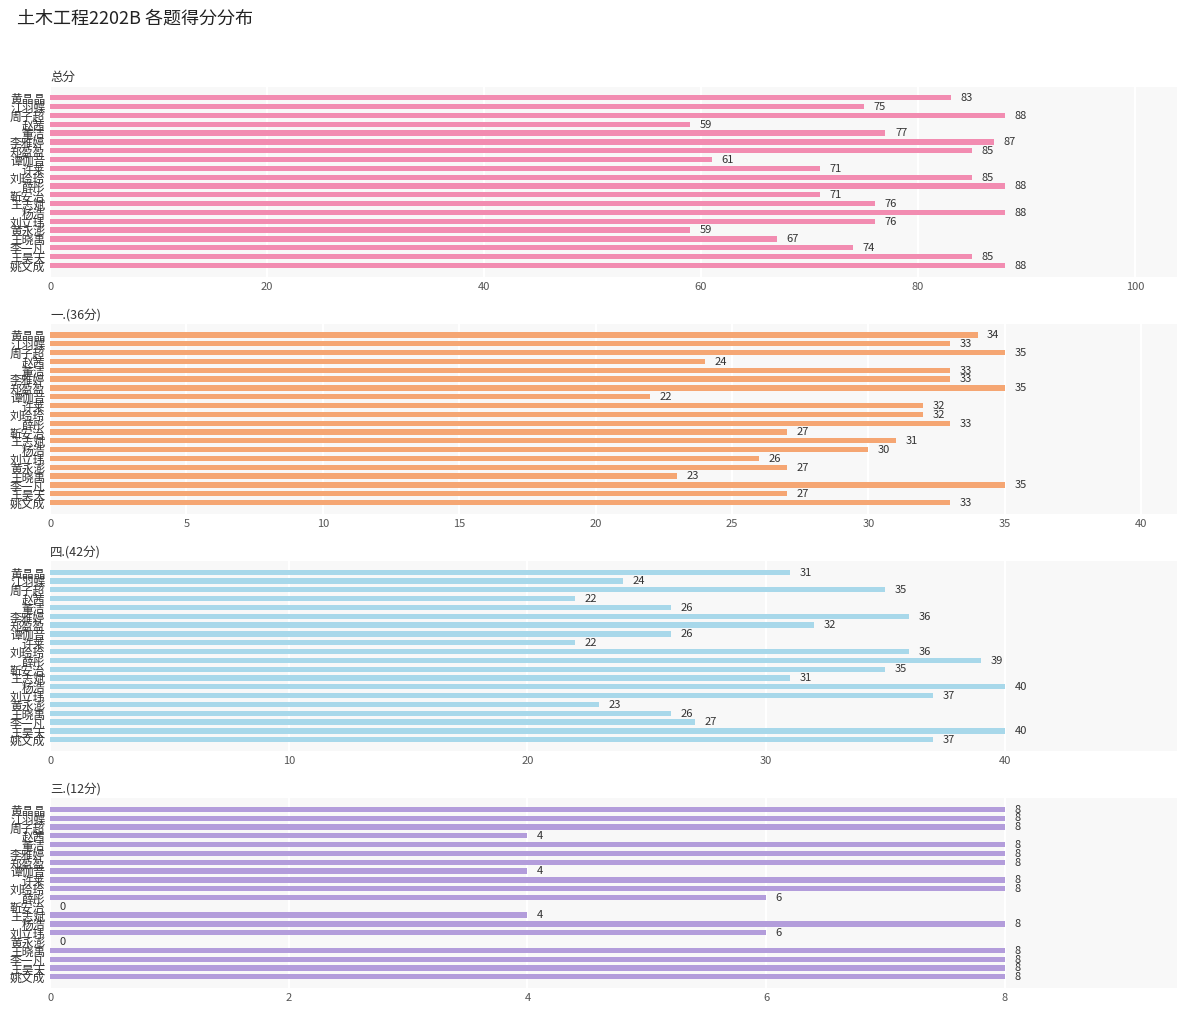

Reading left to right, list all the values displayed in this chart.

总分: 83	75	88	59	77	87	85	61	71	85	88	71	76	88	76	59	67	74	85	88
一.(36分): 34	33	35	24	33	33	35	22	32	32	33	27	31	30	26	27	23	35	27	33
四.(42分): 31	24	35	22	26	36	32	26	22	36	39	35	31	40	37	23	26	27	40	37
三.(12分): 8	8	8	4	8	8	8	4	8	8	6	0	4	8	6	0	8	8	8	8